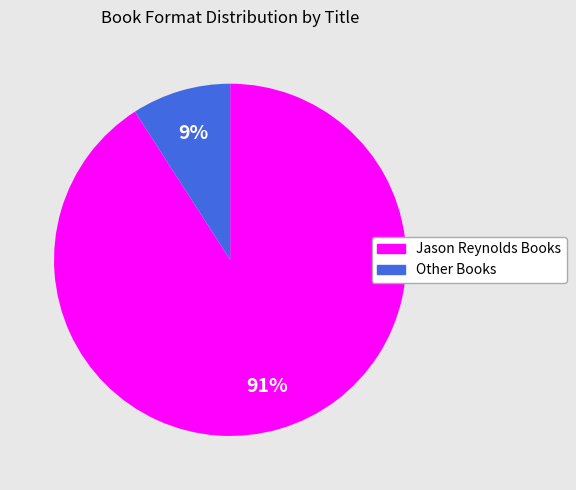

To the nearest percent, what is the average slice percentage?

50%